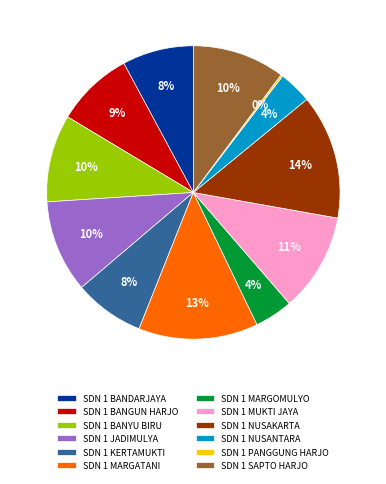

True or false: SDN 1 KERTAMUKTI accounts for 19% of the total.

False